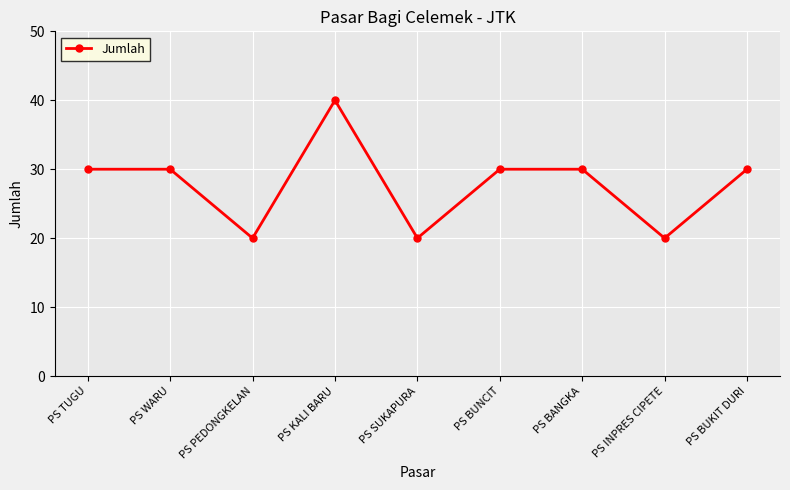

Reading right to left, extract all data points from this chart.

30	20	30	30	20	40	20	30	30